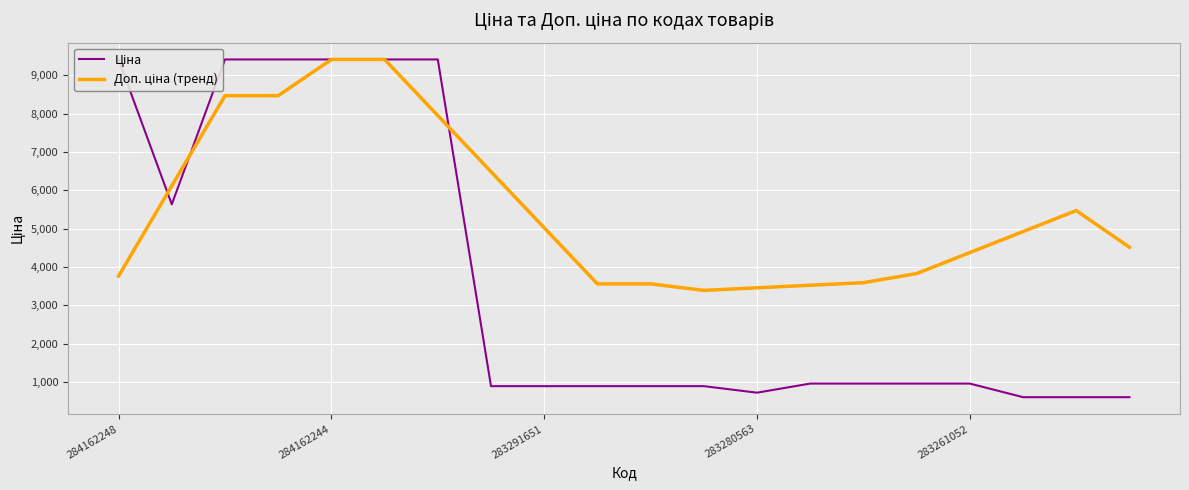

Between 284162244 and 12, which is larger?

284162244